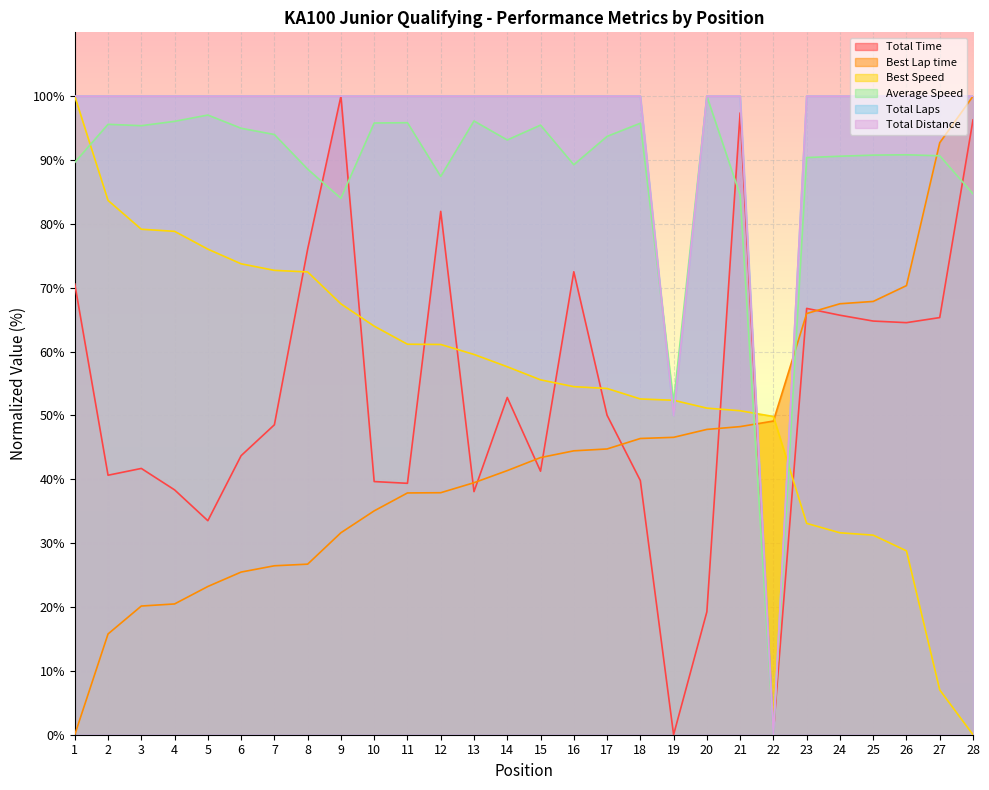

What is the total value across all series at 27?

455.7